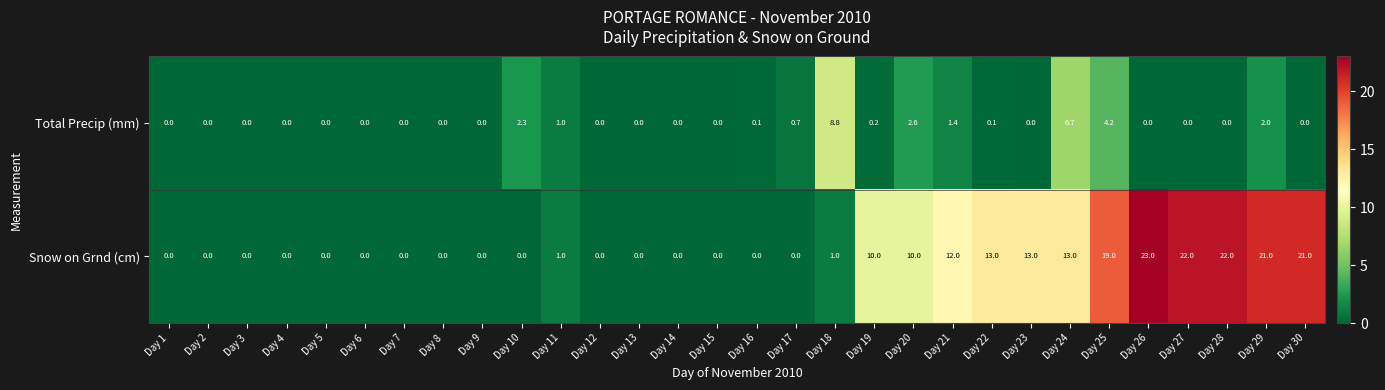

Is it true that Snow on Grnd (cm) equals 22.0 at Day 27?

True